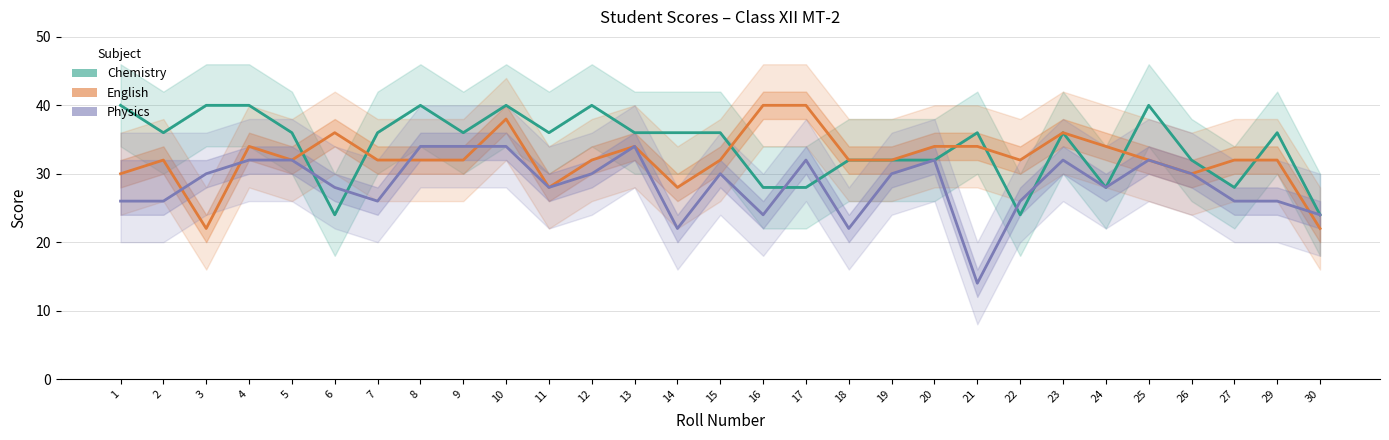

How many intersections are there between Chemistry and English?

8